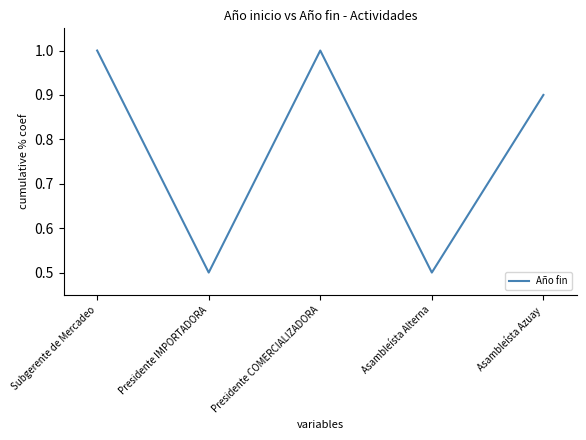

True or false: the data shows 0.7 at Asambleísta Alterna.

False